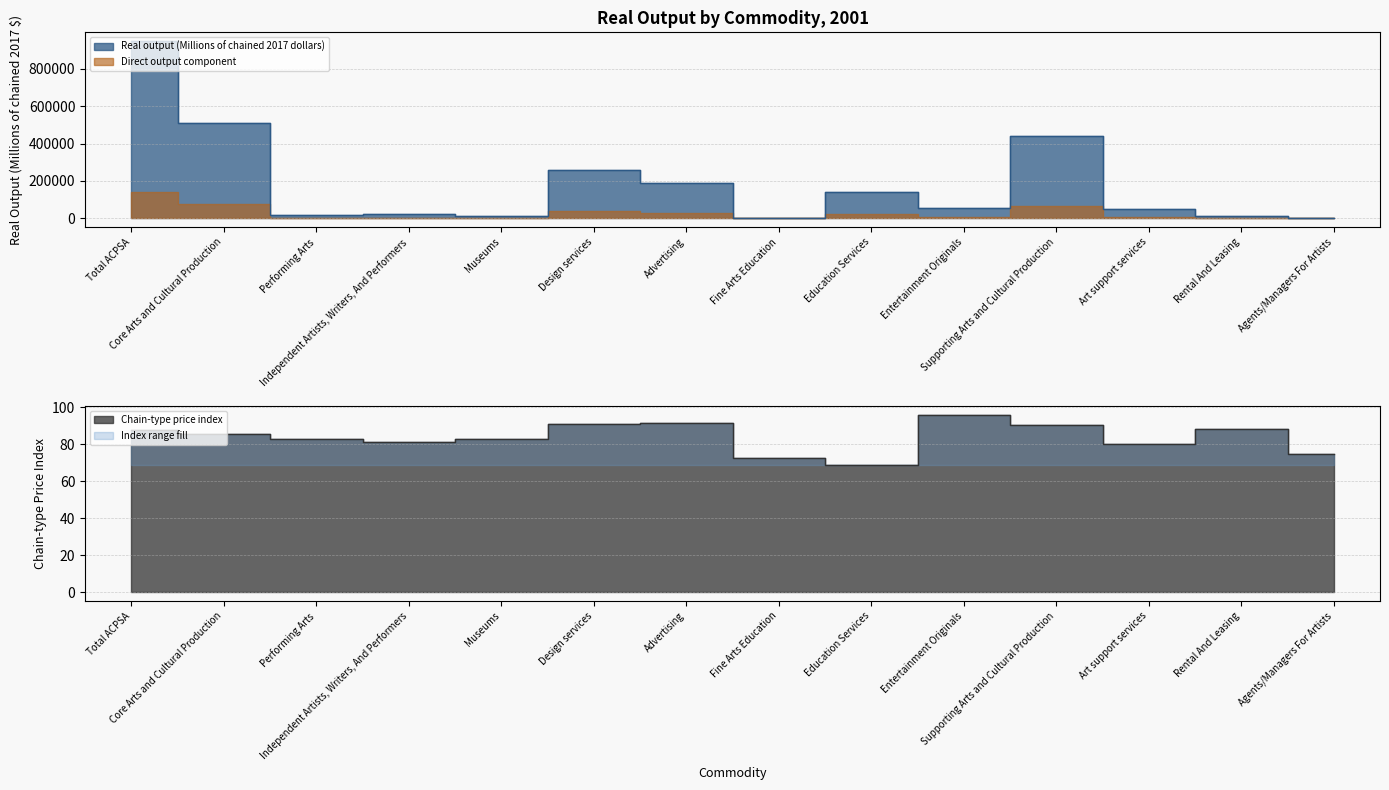

At how many categories does at least one series exceed 56436?

7